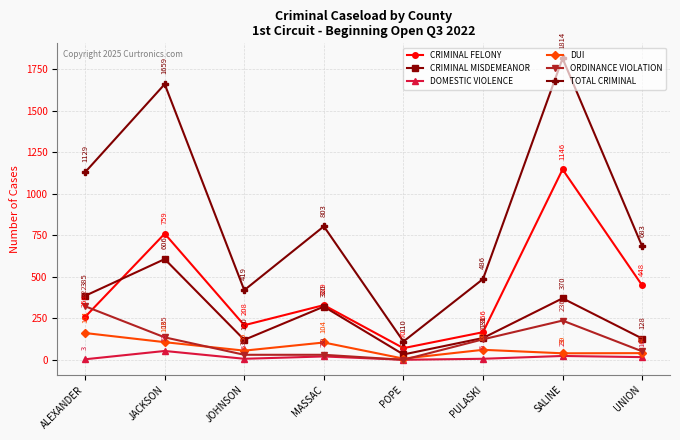

What is the total value across all series at UNION?

1366